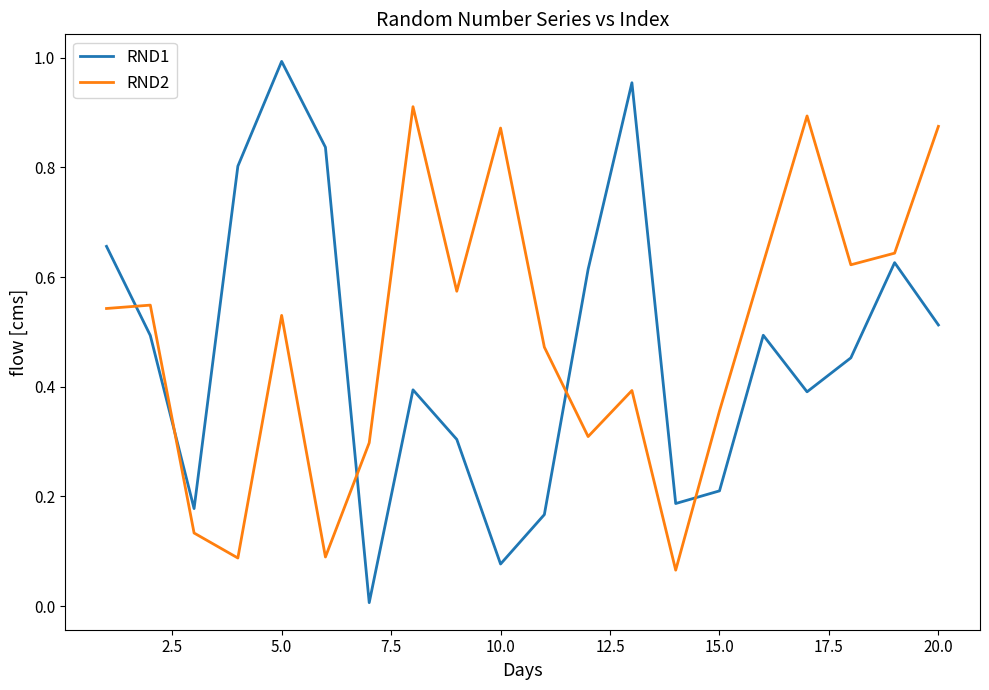

After their last crossing, which series has the higher values: RND2 or RND1?

RND2